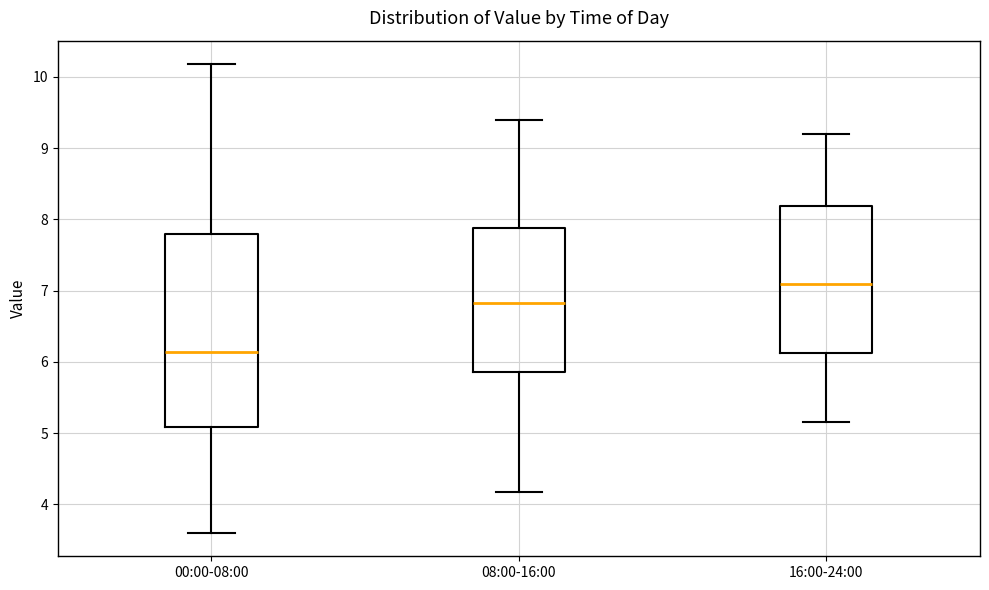

Where does the lower whisker of the box for 00:00-08:00 end on the y-axis? The values are not printed on the chart, so give them approximately, as read against the axis.

3.6